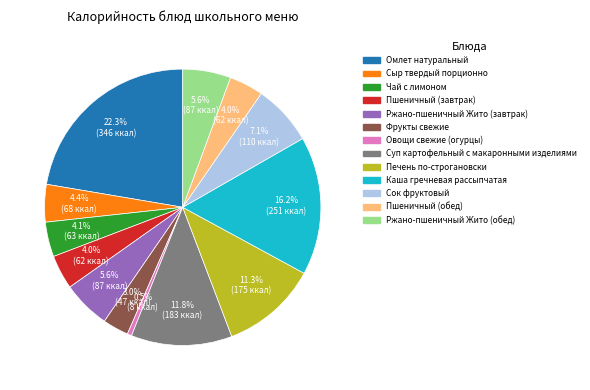

True or false: Каша гречневая рассыпчатая accounts for 16% of the total.

True